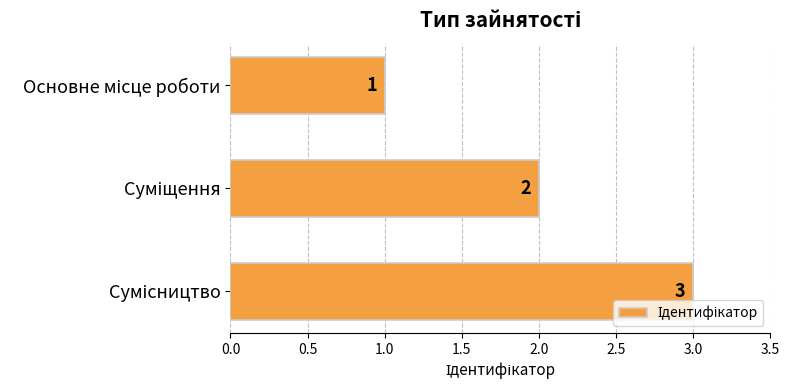

What is the value of the 3rd bar from the top?

3